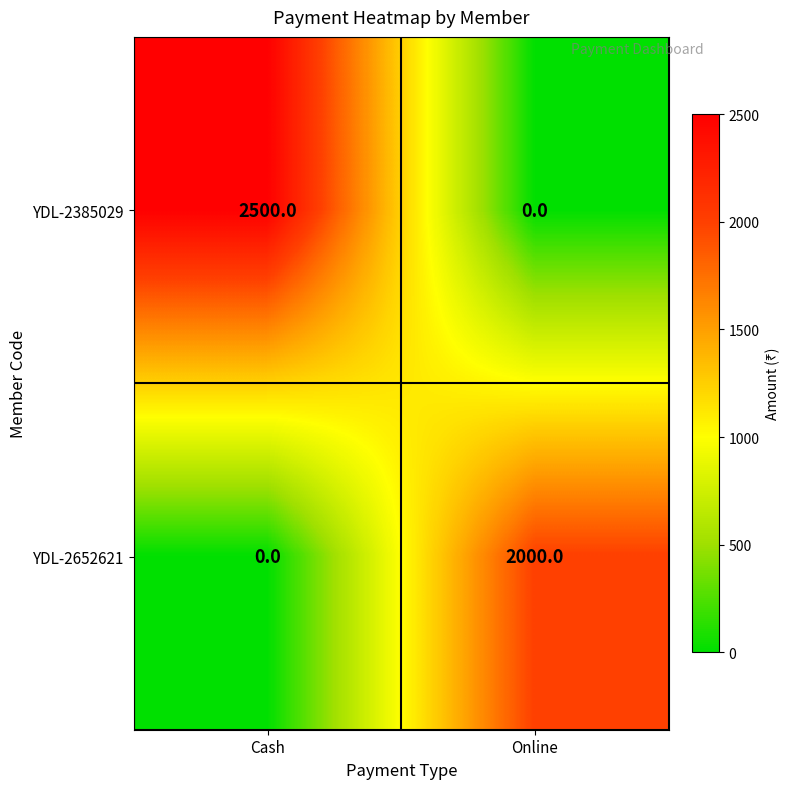

Which label corresponds to the largest value in the chart?

Cash